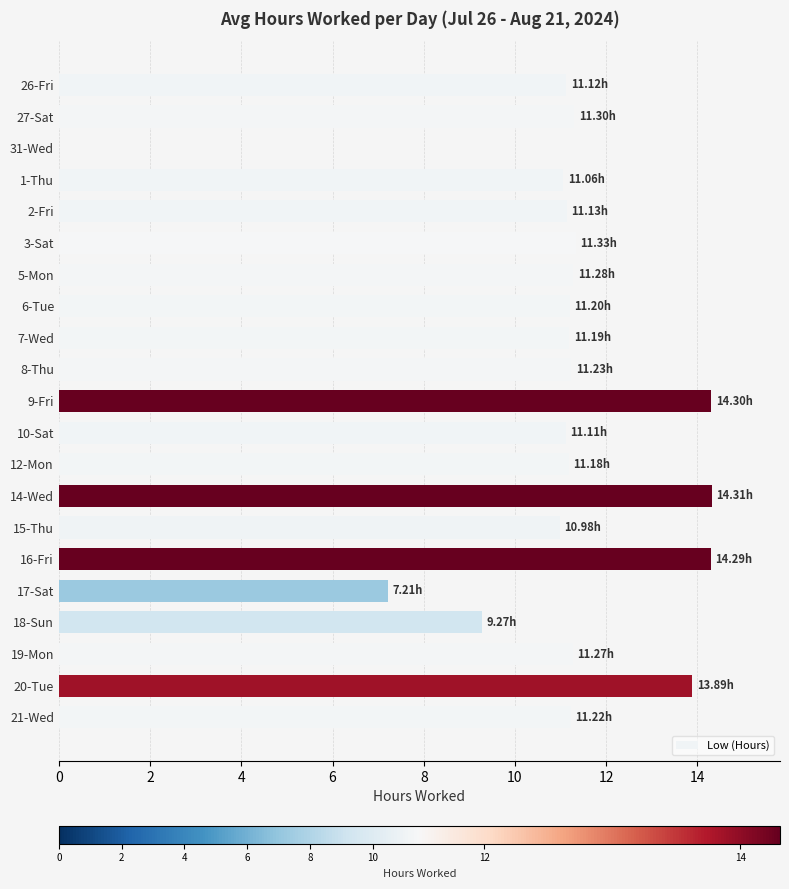

What is the sum of the values at 3-Sat and 5-Mon?

22.6